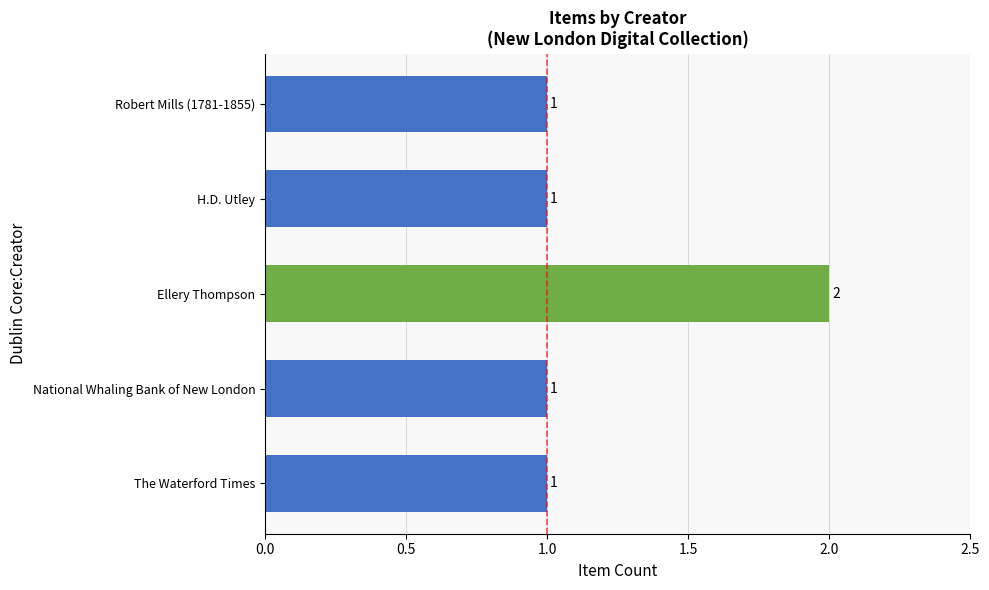

What is the label of the 4th bar from the bottom?

H.D. Utley